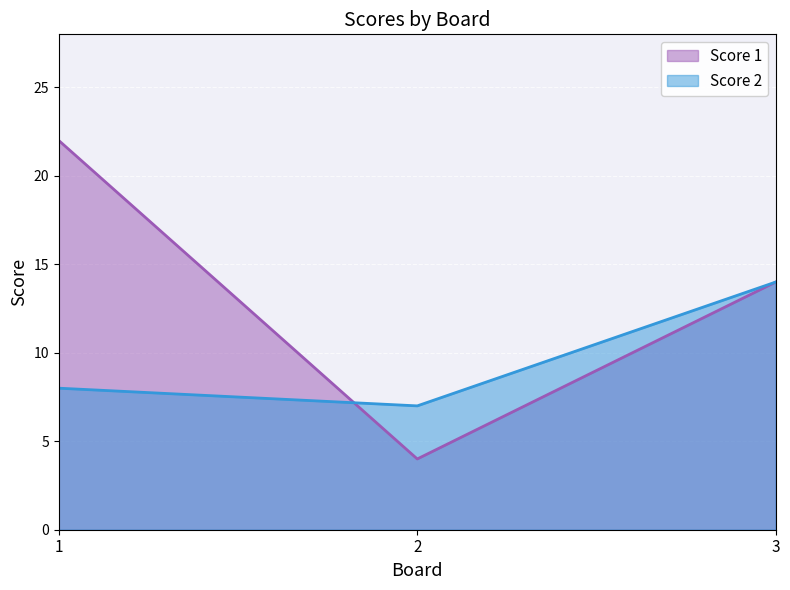

The Score 1 series shows 22 at 1. True or false?

True